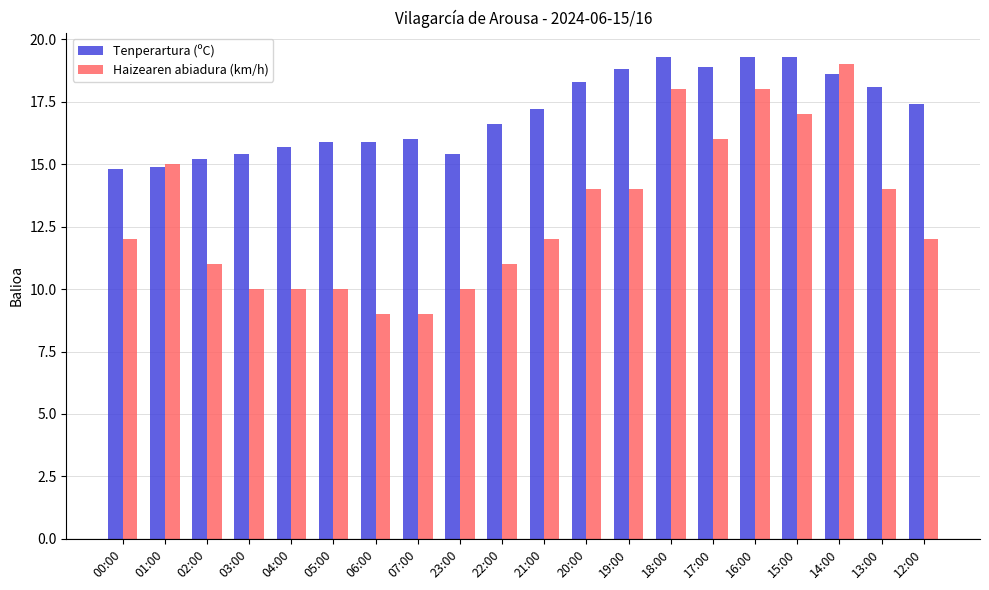

Does the chart contain stacked bars?

No